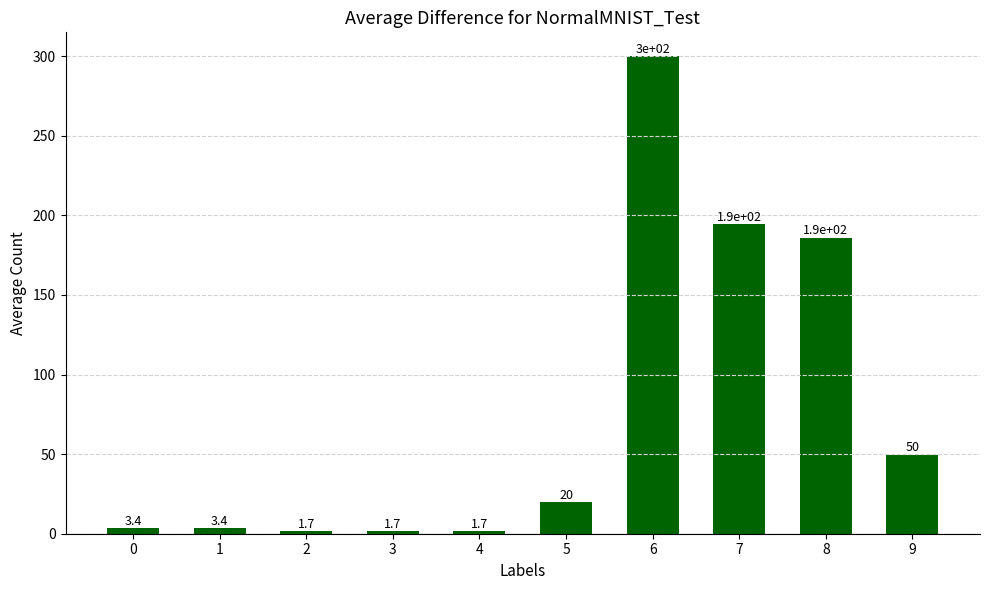

How many categories are shown in the chart?

10